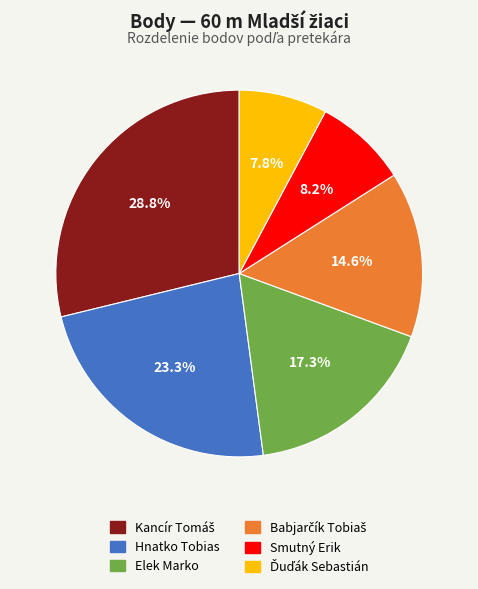

Is there a majority slice in this chart?

No